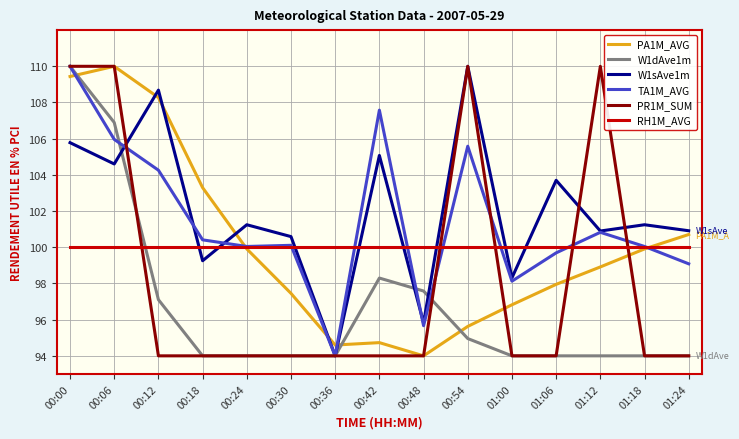

What is the difference between the second highest and minimum values in the W1sAve1m series?

14.7